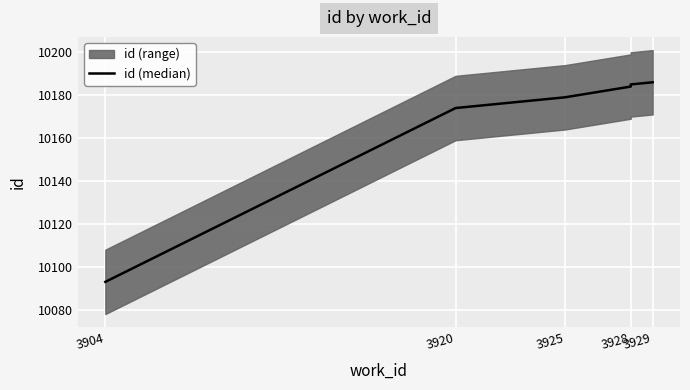

Read the value at 3920, to the nearest 10.

10170